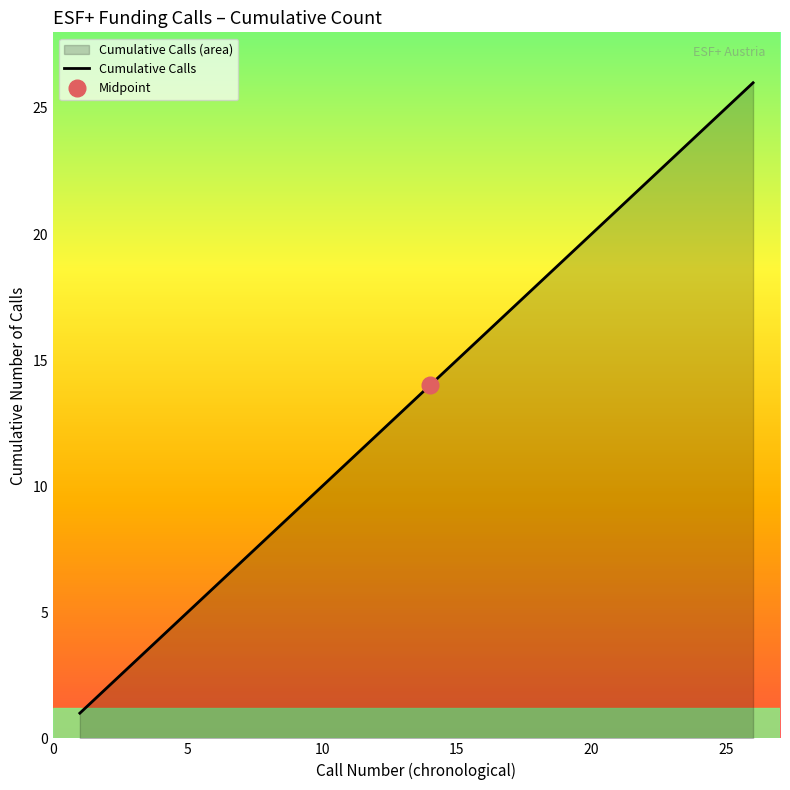

True or false: there are more than 0 points higher than both neighbors.

False